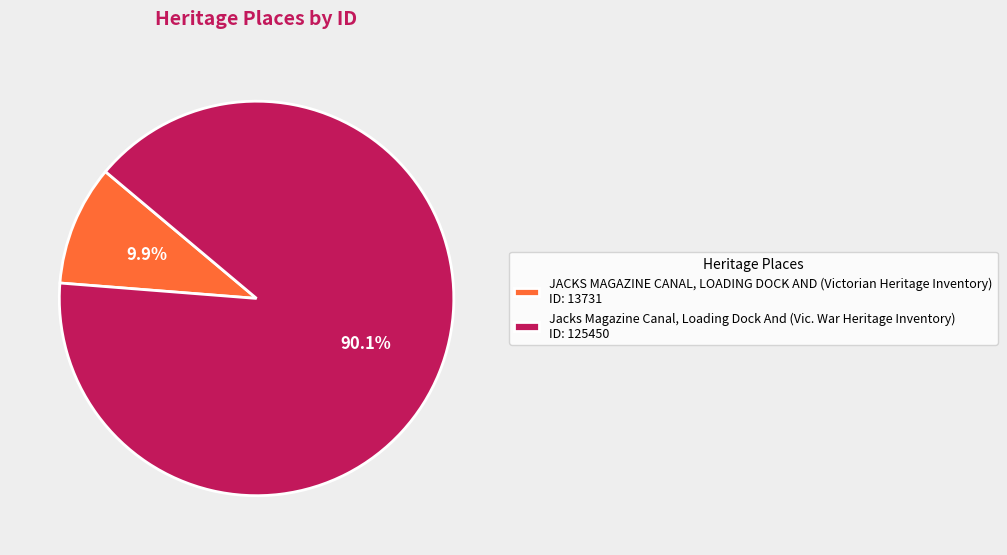

Which category has the biggest portion of the pie?

Jacks Magazine Canal, Loading Dock And (Vic. War Heritage Inventory)